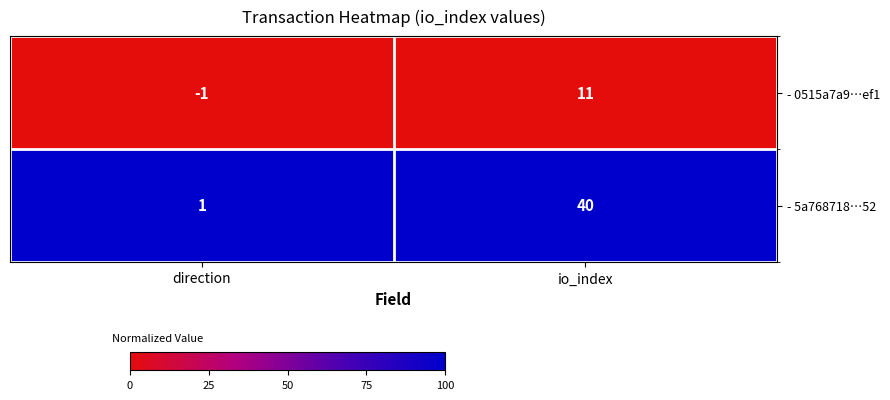

Which series has the largest range (max minus min)?

- 5a768718…52